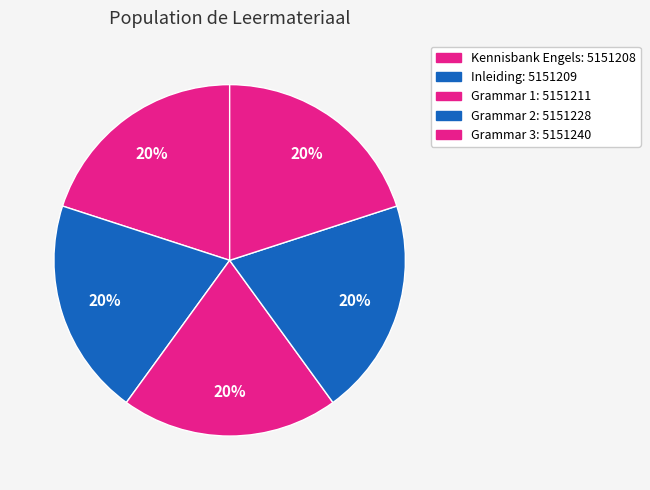

Count the number of slices in the pie.

5